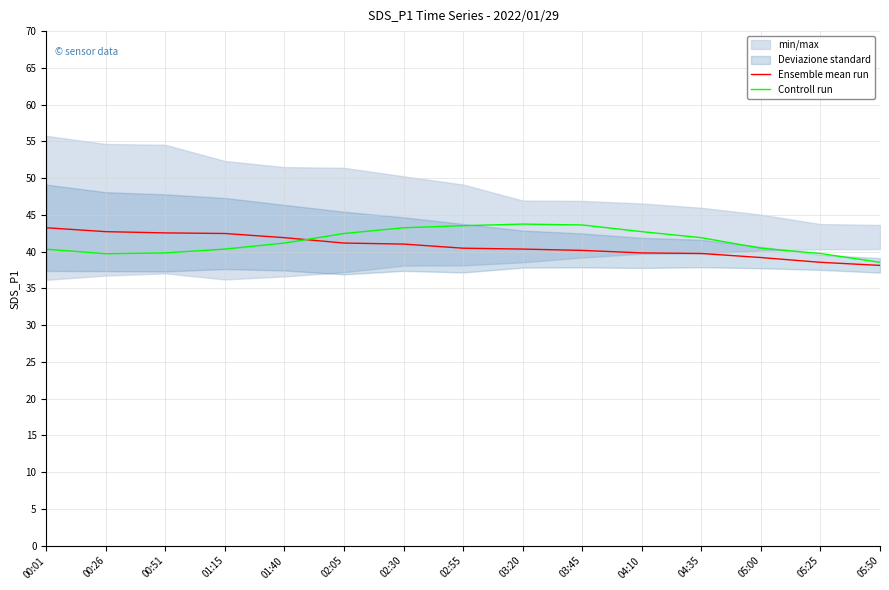

The value of Ensemble mean run at 00:01 is 43.2. True or false?

True